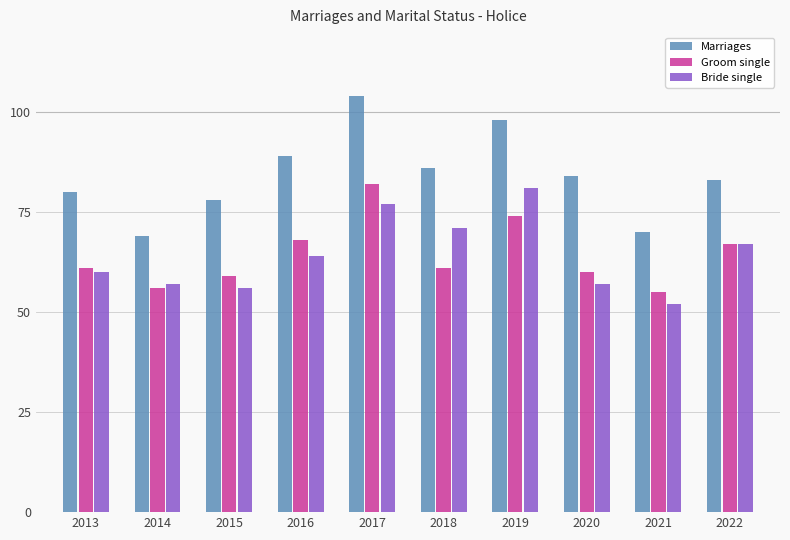

Reading left to right, list all the values displayed in this chart.

Marriages: 2013=80	2014=69	2015=78	2016=89	2017=104	2018=86	2019=98	2020=84	2021=70	2022=83
Groom single: 2013=61	2014=56	2015=59	2016=68	2017=82	2018=61	2019=74	2020=60	2021=55	2022=67
Bride single: 2013=60	2014=57	2015=56	2016=64	2017=77	2018=71	2019=81	2020=57	2021=52	2022=67